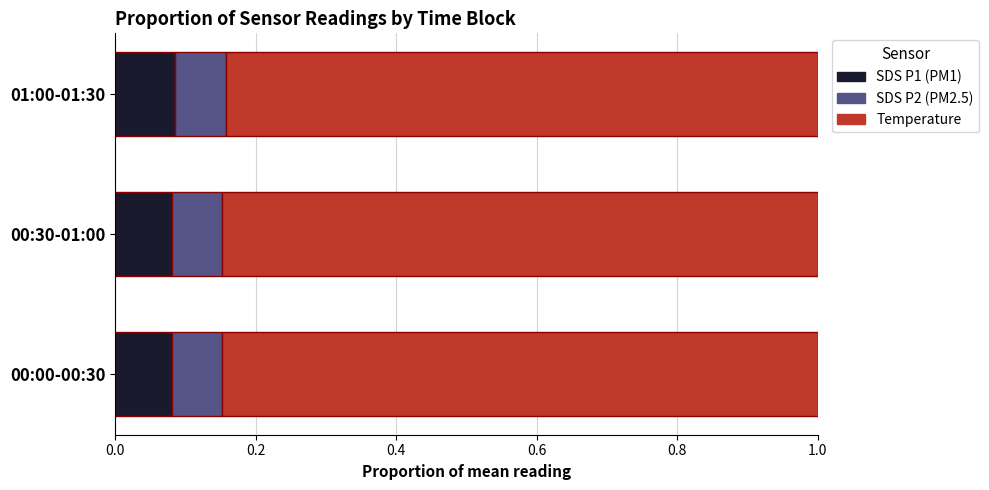

What is the total value across all series at 01:00-01:30?

1.0